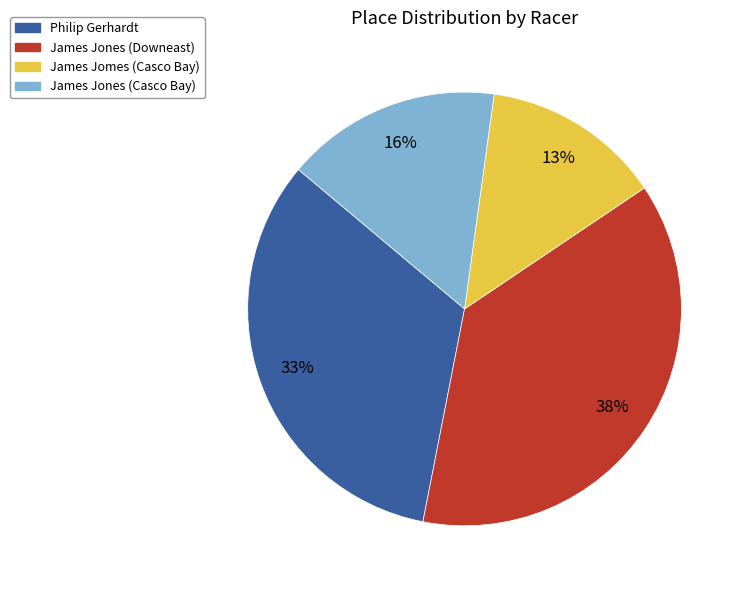

Does James Jones (Downeast) account for over 50% of the chart?

No